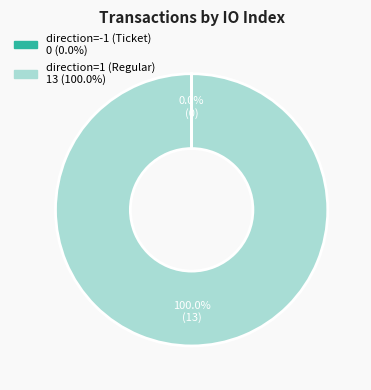

Is there any slice that represents more than half of the pie?

Yes